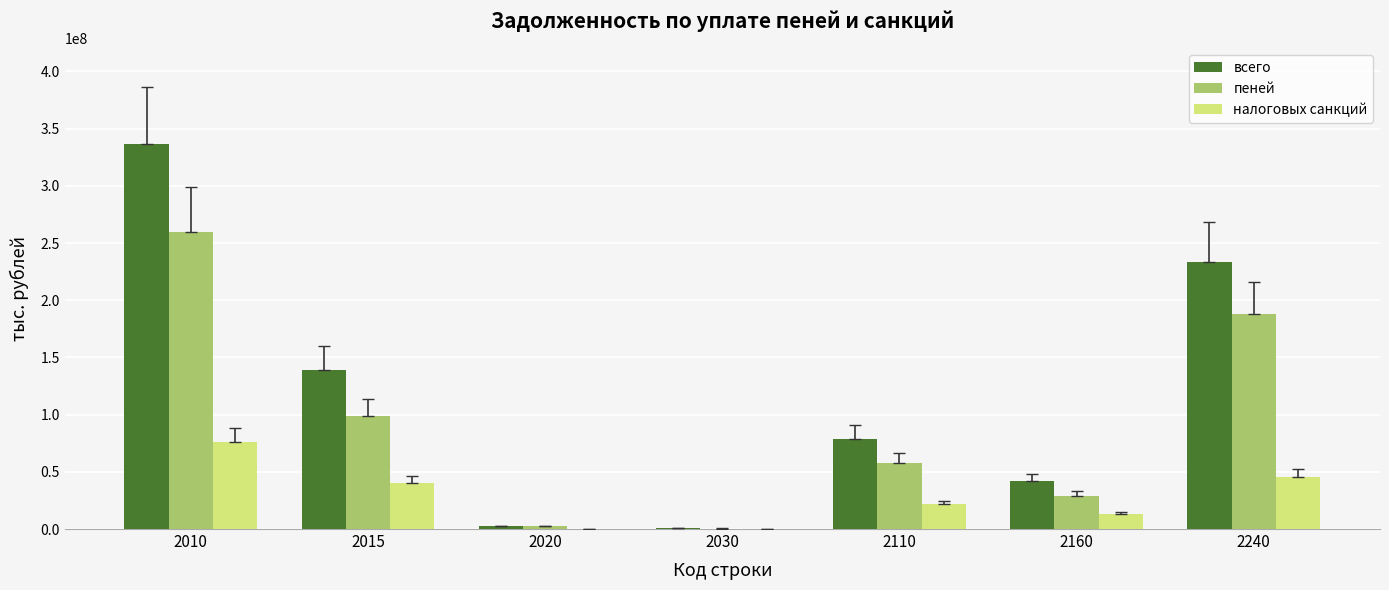

The value of налоговых санкций at 2015 is 40268814. True or false?

True